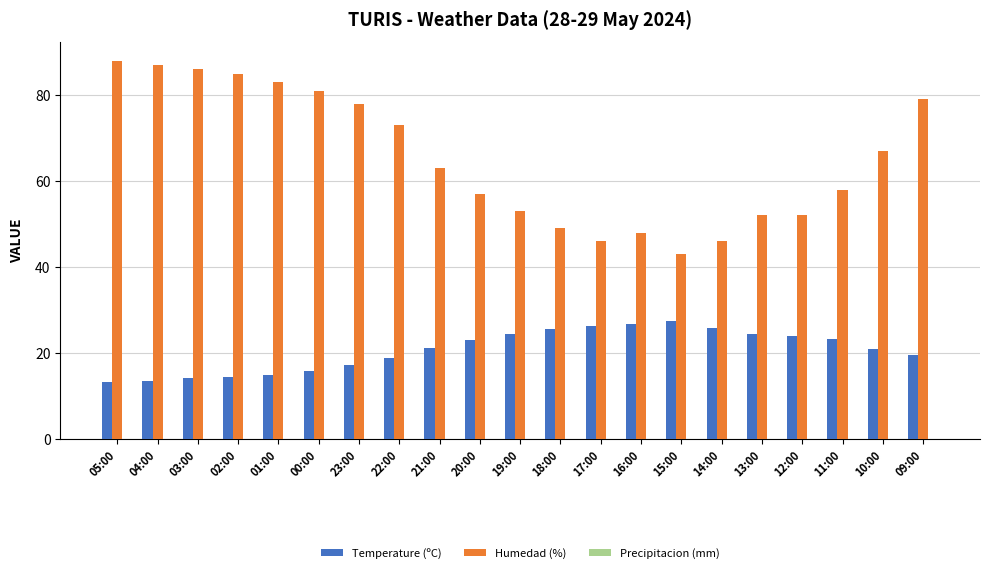

Is it true that Humedad (%) equals 58.0 at 11:00?

True